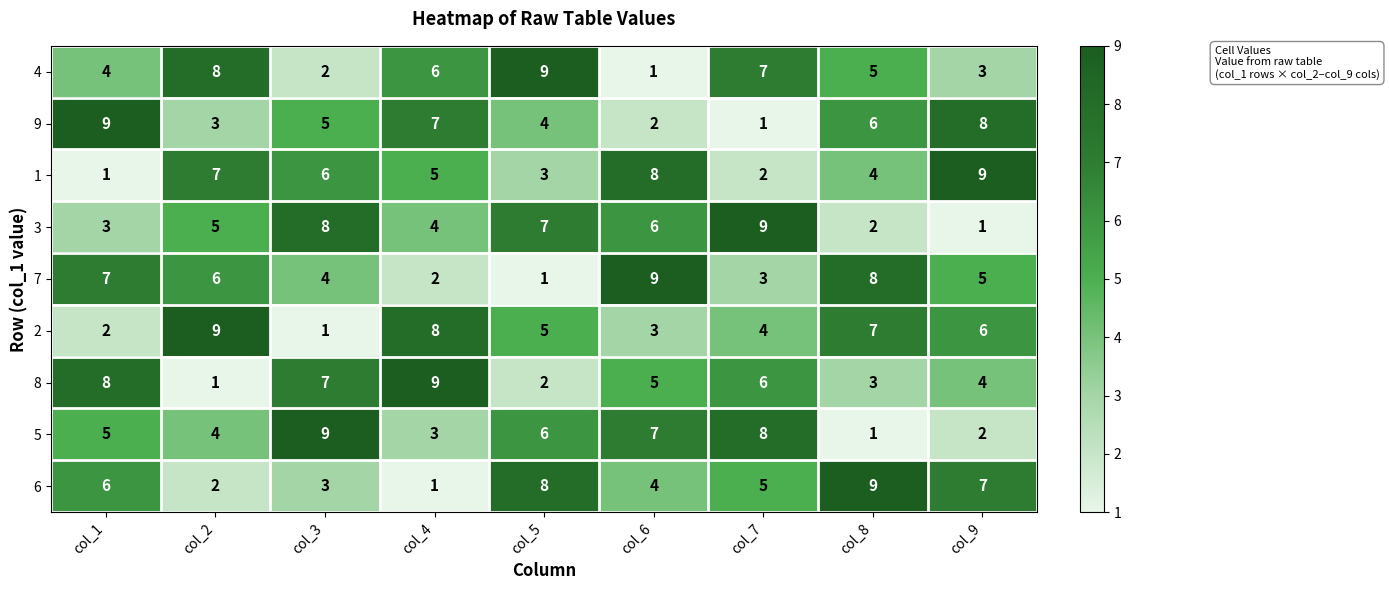

How many series are shown in this chart?

9